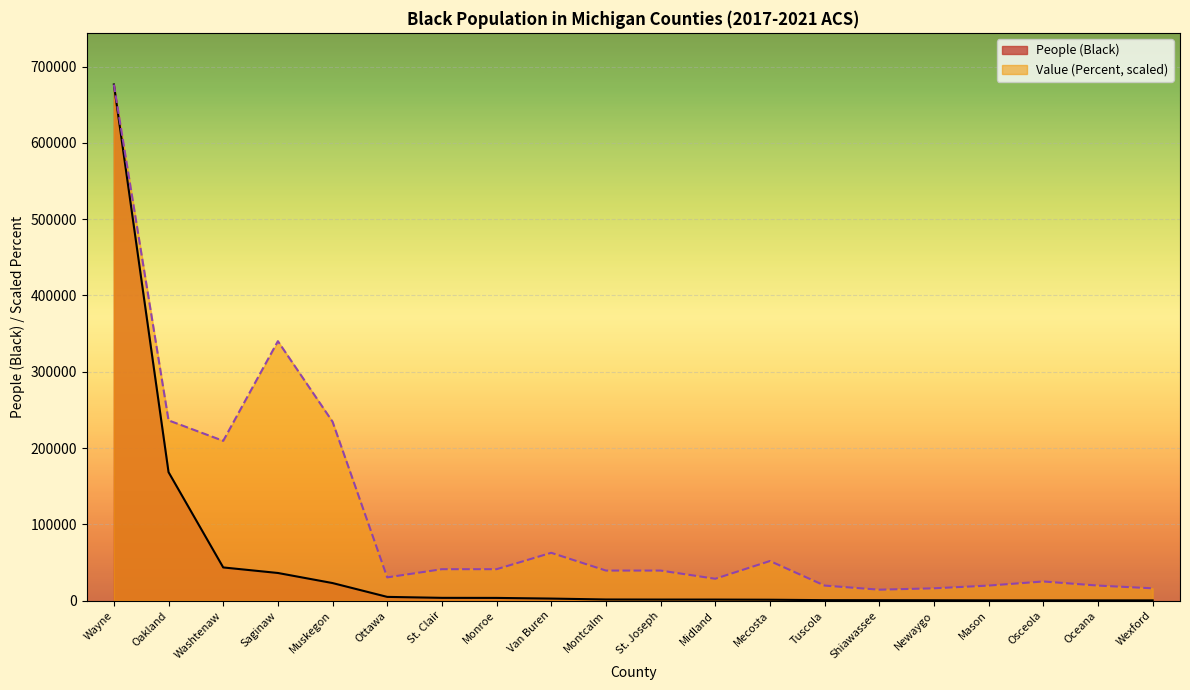

How many interior local peaks does the Value (Percent) series have?

4